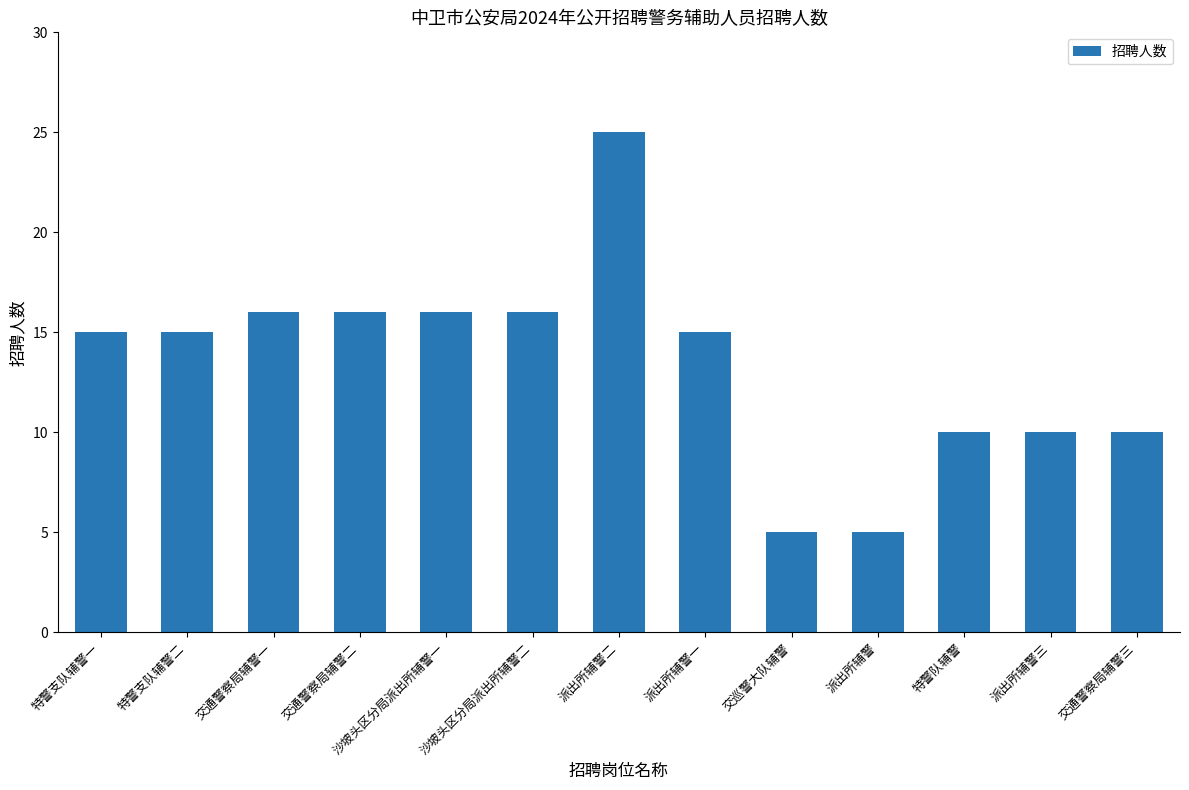

What is the ratio of the value at 交巡警大队辅警 to the value at 交通警察局辅警二?

0.3